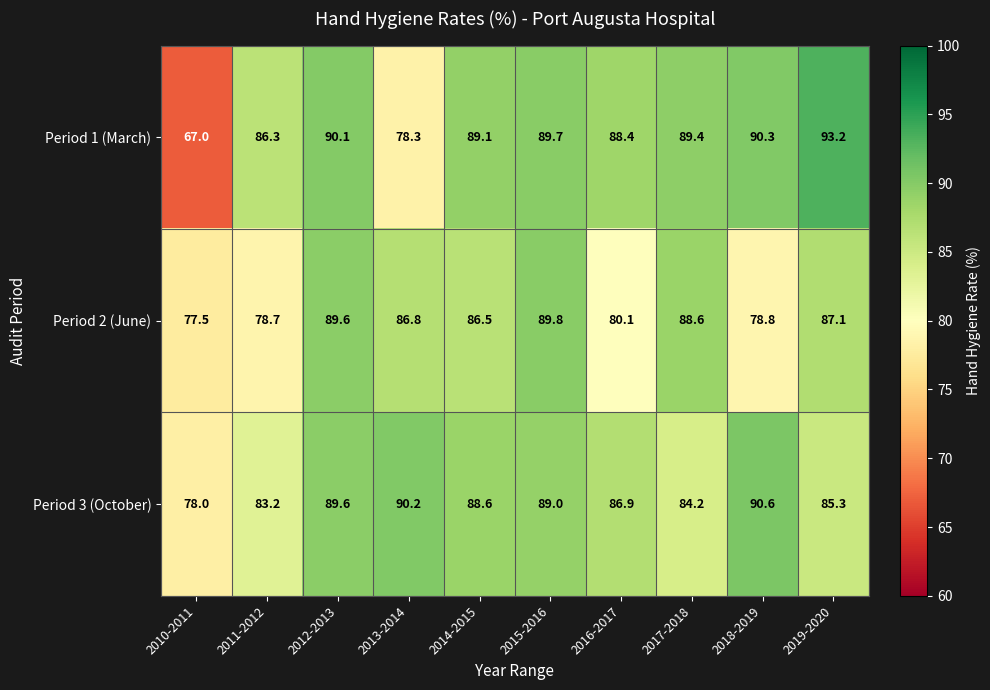

Is it true that Period 1 (March) equals 90.3 at 2018-2019?

True